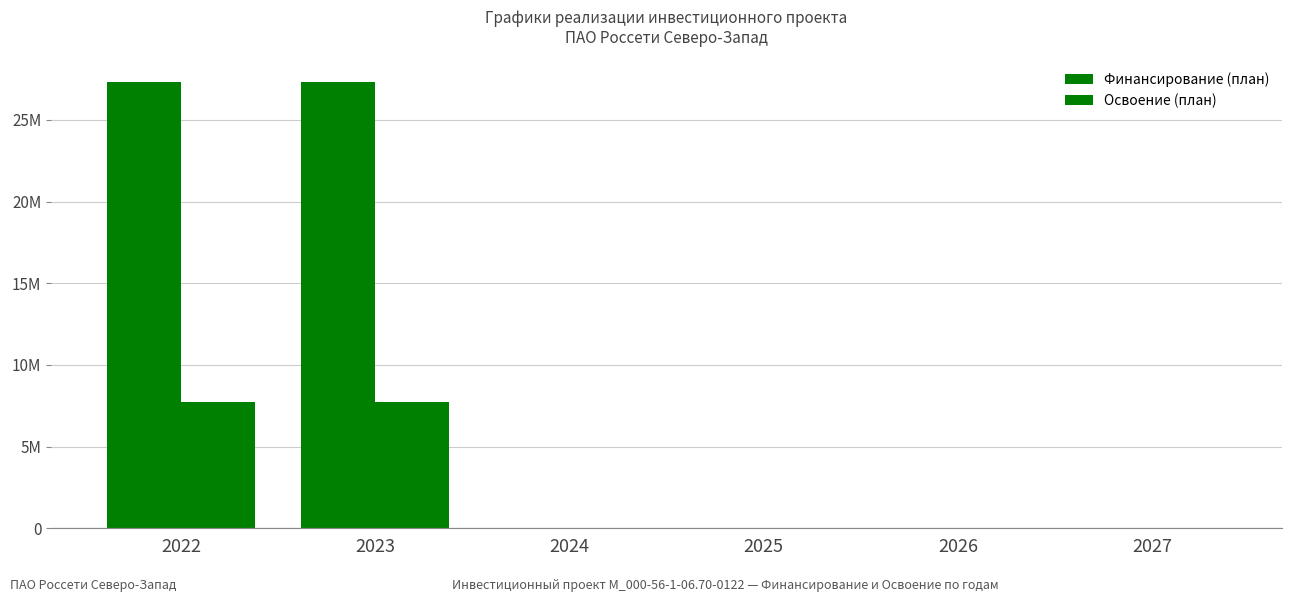

What is the average value of the Финансирование (план) series?

9114000